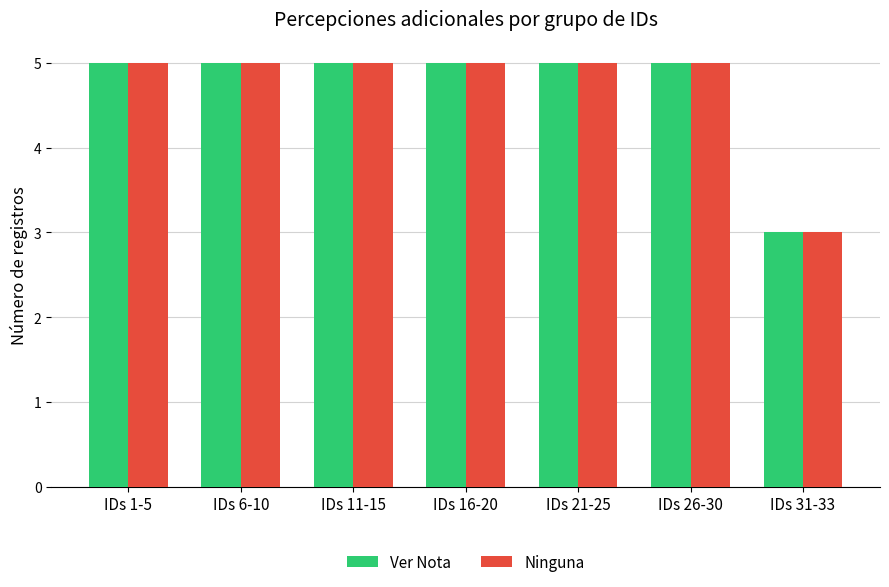

What is the label of the 5th bar from the left?

IDs 21-25